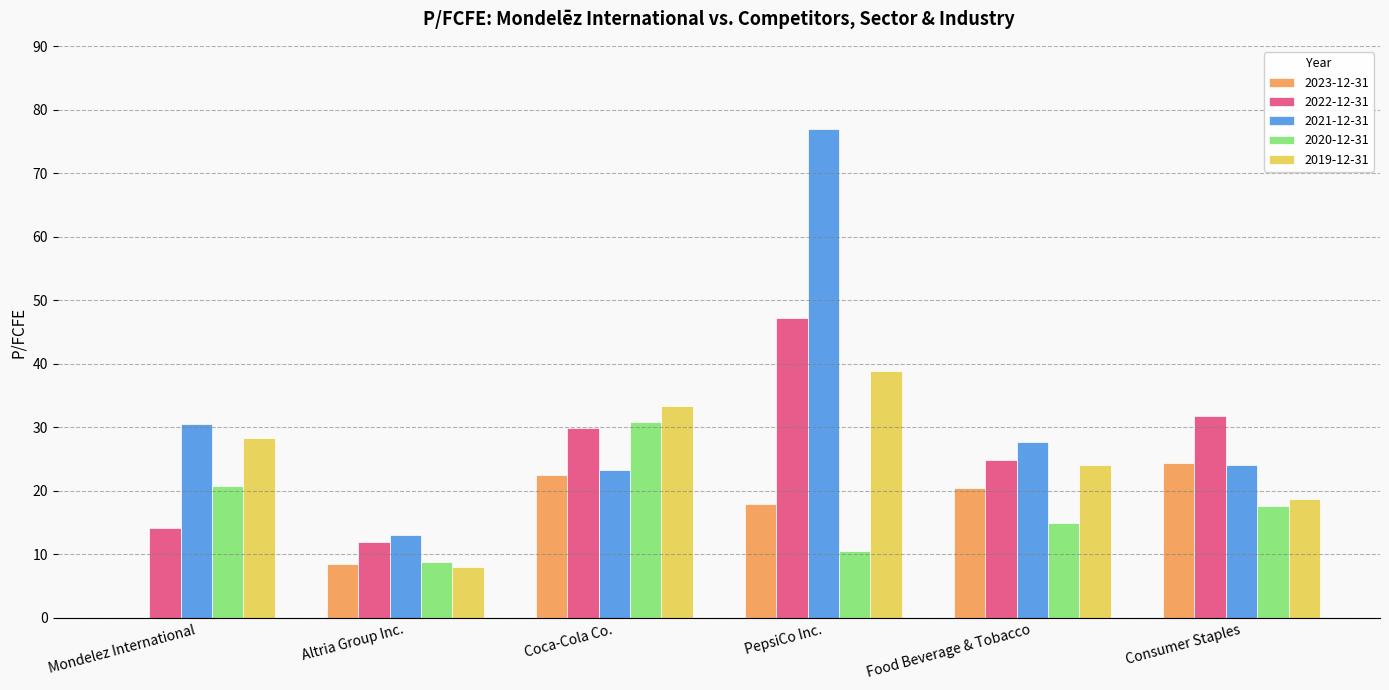

What is the total value across all series at PepsiCo Inc.?

191.5